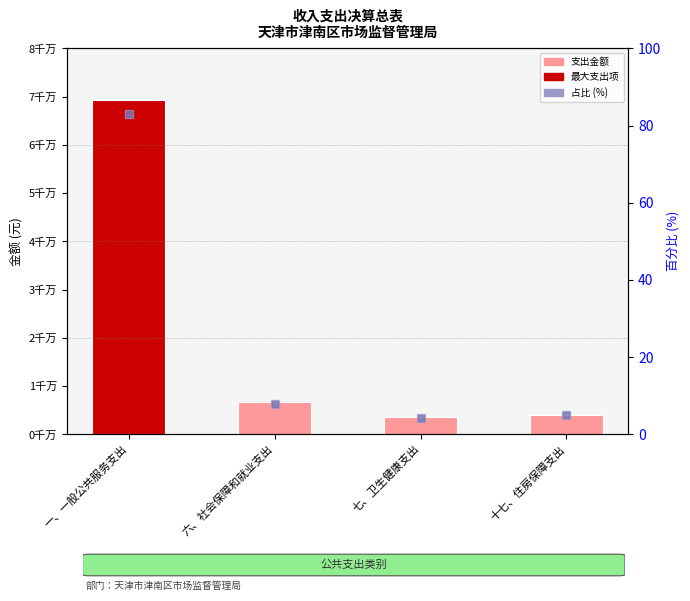

At which category is the sum across all series the highest?

一、一般公共服务支出